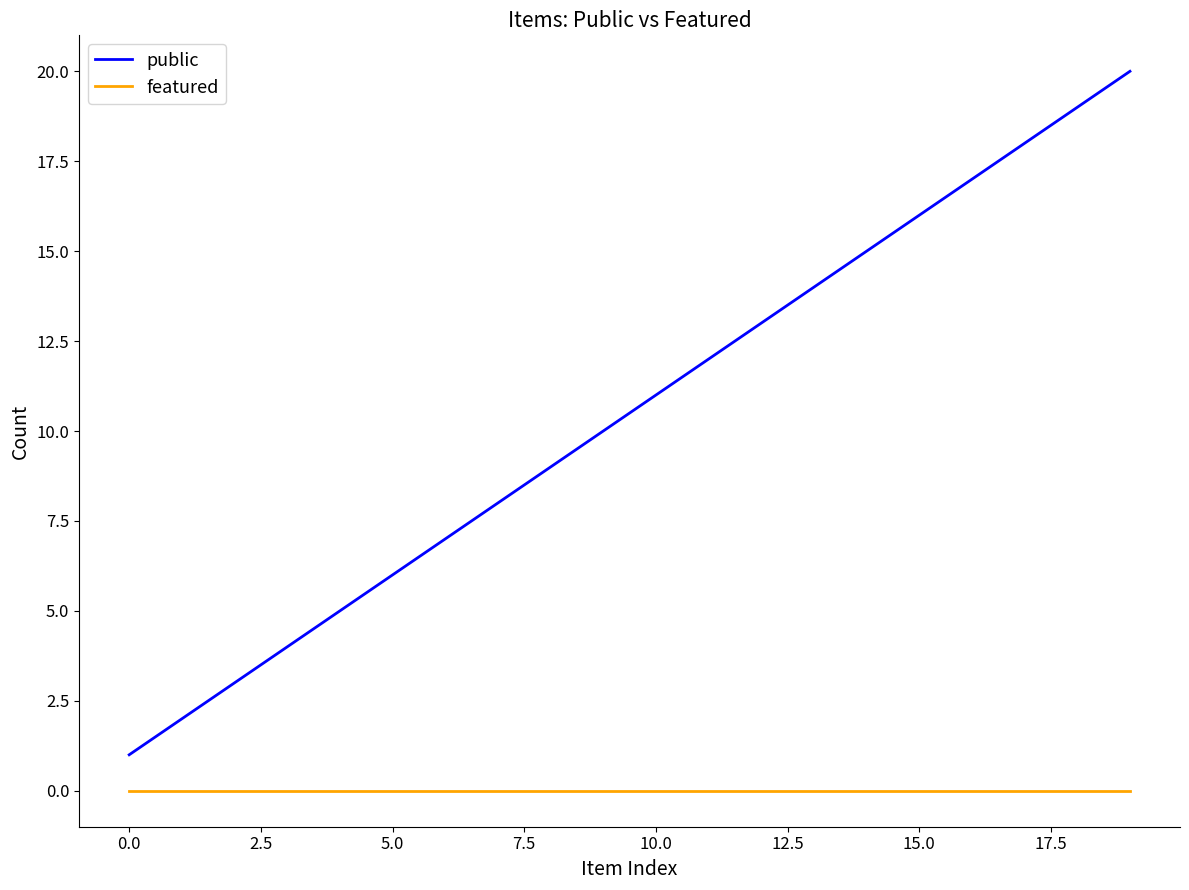

Which series has the largest range (max minus min)?

public